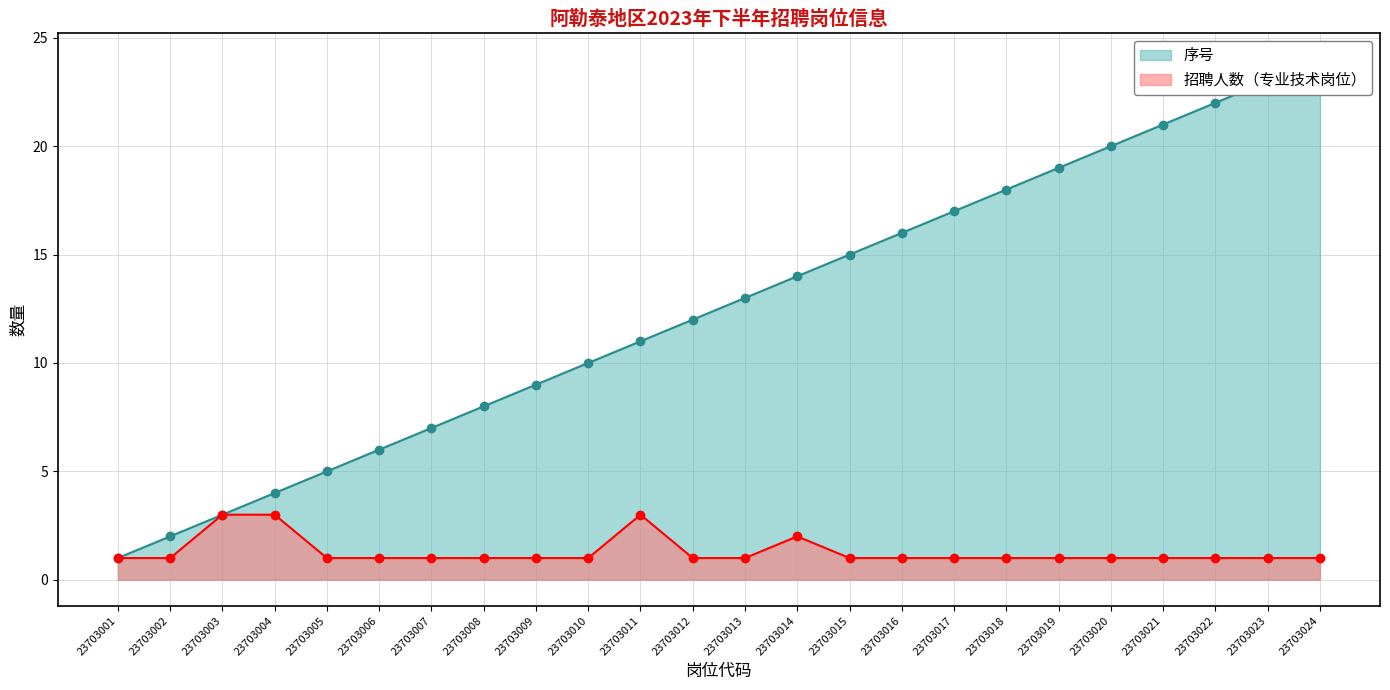

What is the average value of the 序号 series?

12